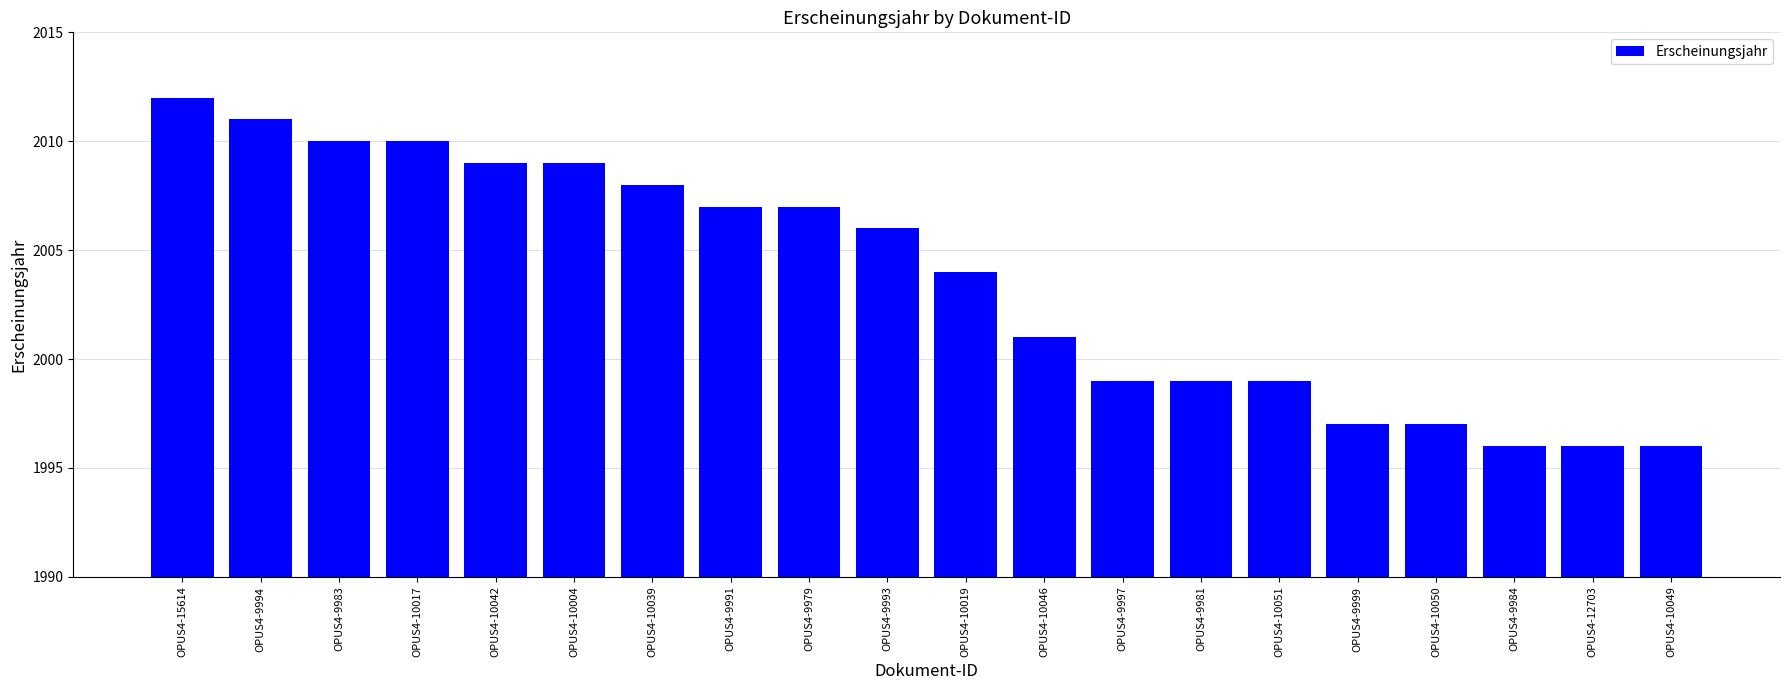

True or false: the data shows 2828 at OPUS4-9984.

False